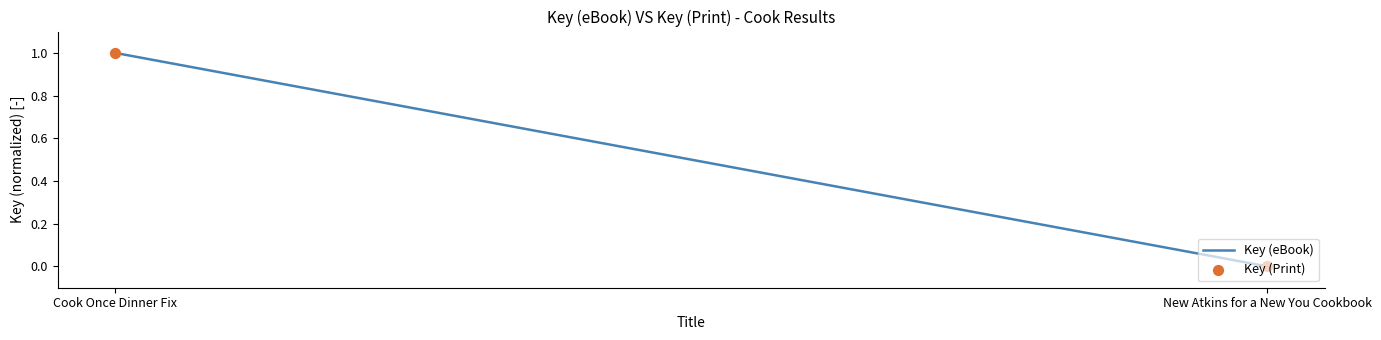

Is the value of Key (Print) at Cook Once Dinner Fix greater than the value of Key (eBook) at Cook Once Dinner Fix?

No